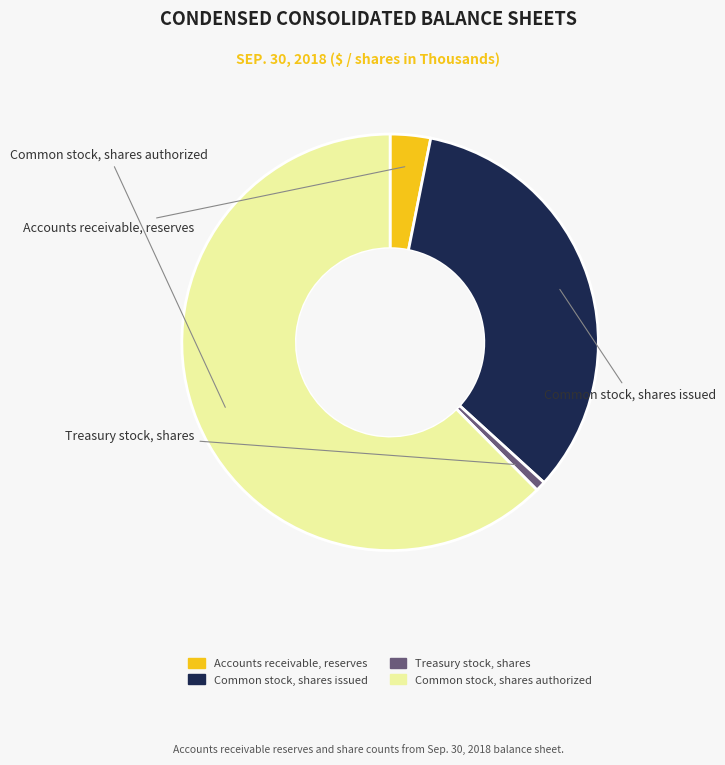

Is it true that Accounts receivable, reserves is 14% of the pie?

False